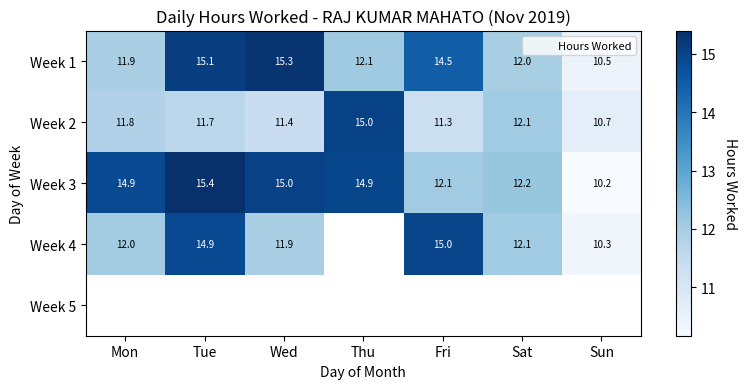

Which category has the lowest value in the Week 3 series?

Sun